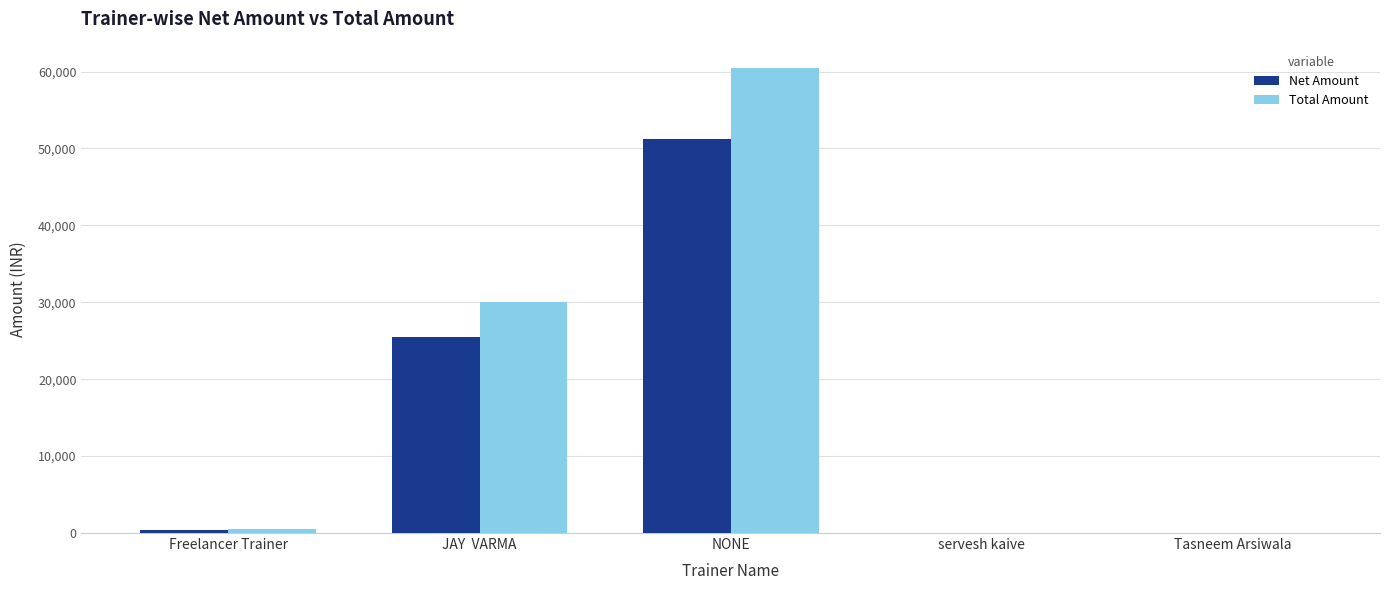

Is the value of Net Amount at Freelancer Trainer greater than the value of Total Amount at JAY  VARMA?

No